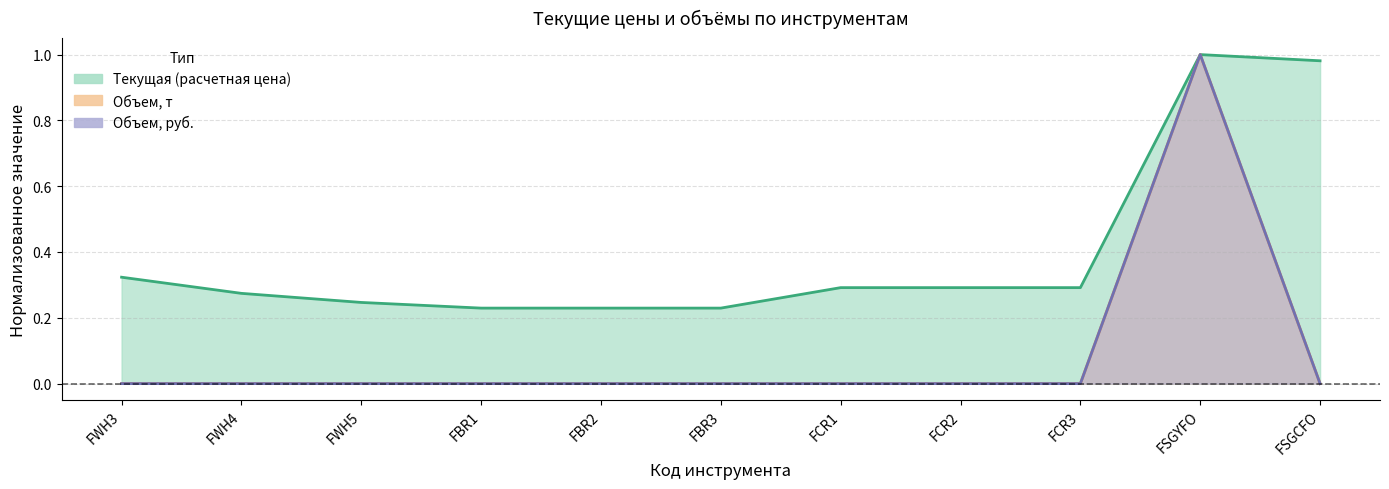

How many lines are shown in the chart?

3